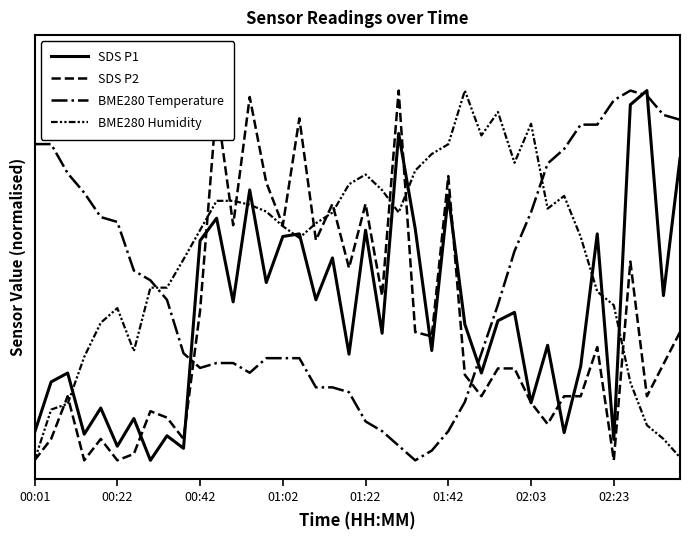

Is this an area chart (filled region under the line)?

No